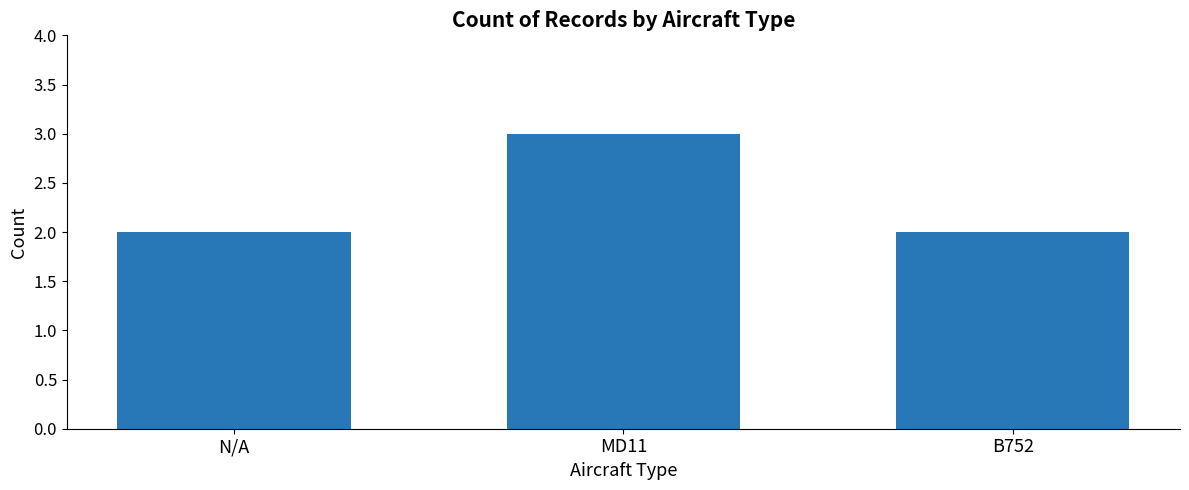

What is the label of the 1st bar from the left?

N/A